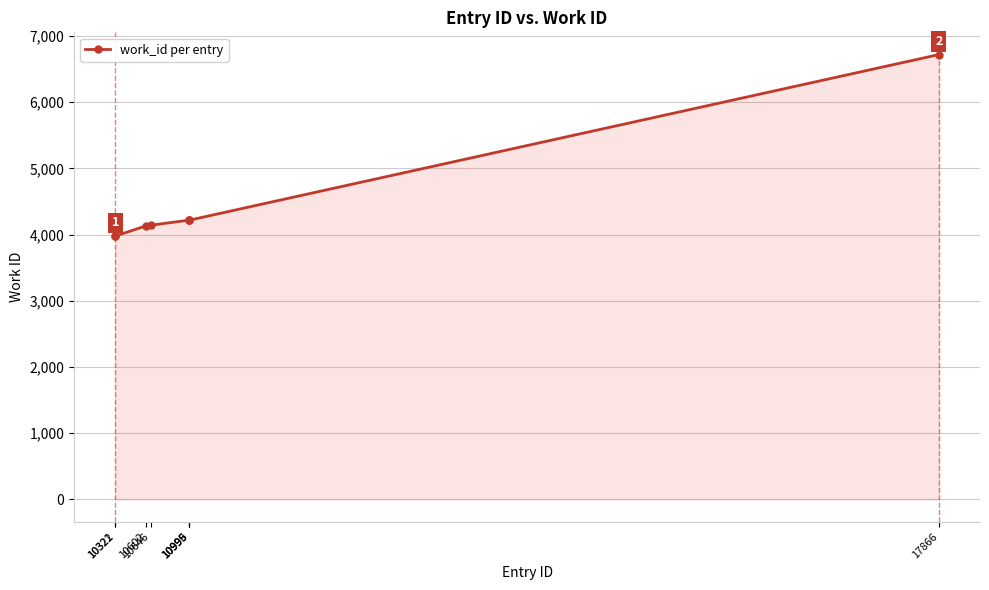

What is the sum of all values?

35596